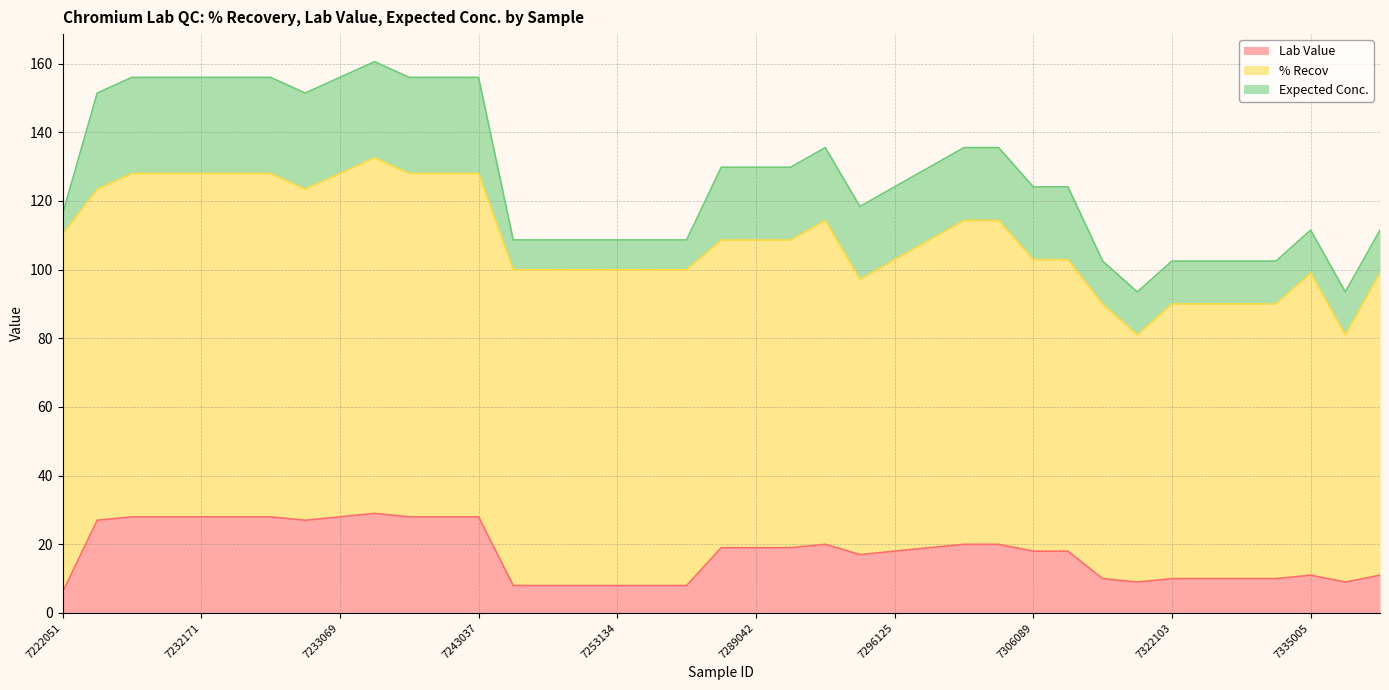

Reading left to right, extract all data points from this chart.

Lab Value: 7222051=6.0	7224113=27.0	7226028=28.0	7230090=28.0	7232171=28.0	7232168=28.0	7233101=28.0	7233065=27.0	7233069=28.0	7233162=29.0	7243138=28.0	7243137=28.0	7243037=28.0	7246221=8.0	7248030=8.0	7251073=8.0	7253134=8.0	7259014=8.0	7259015=8.0	7286007=19.0	7289042=19.0	7289013=19.0	7292112=20.0	7296124=17.0	7296125=18.0	7296057=19.0	7299118=20.0	7299117=20.0	7306089=18.0	7309039=18.0	7313064=10.0	7322065=9.0	7322103=10.0	7334110=10.0	7335003=10.0	7335004=10.0	7335005=11.0	7335037=9.0	7335015=11.0
% Recov: 7222051=104.3	7224113=96.4	7226028=100.0	7230090=100.0	7232171=100.0	7232168=100.0	7233101=100.0	7233065=96.4	7233069=100.0	7233162=103.6	7243138=100.0	7243137=100.0	7243037=100.0	7246221=92.0	7248030=92.0	7251073=92.0	7253134=92.0	7259014=92.0	7259015=92.0	7286007=89.6	7289042=89.6	7289013=89.6	7292112=94.3	7296124=80.2	7296125=84.9	7296057=89.6	7299118=94.3	7299117=94.3	7306089=84.9	7309039=84.9	7313064=80.0	7322065=72.0	7322103=80.0	7334110=80.0	7335003=80.0	7335004=80.0	7335005=88.0	7335037=72.0	7335015=88.0
Expected Conc.: 7222051=5.8	7224113=28.0	7226028=28.0	7230090=28.0	7232171=28.0	7232168=28.0	7233101=28.0	7233065=28.0	7233069=28.0	7233162=28.0	7243138=28.0	7243137=28.0	7243037=28.0	7246221=8.7	7248030=8.7	7251073=8.7	7253134=8.7	7259014=8.7	7259015=8.7	7286007=21.2	7289042=21.2	7289013=21.2	7292112=21.2	7296124=21.2	7296125=21.2	7296057=21.2	7299118=21.2	7299117=21.2	7306089=21.2	7309039=21.2	7313064=12.5	7322065=12.5	7322103=12.5	7334110=12.5	7335003=12.5	7335004=12.5	7335005=12.5	7335037=12.5	7335015=12.5